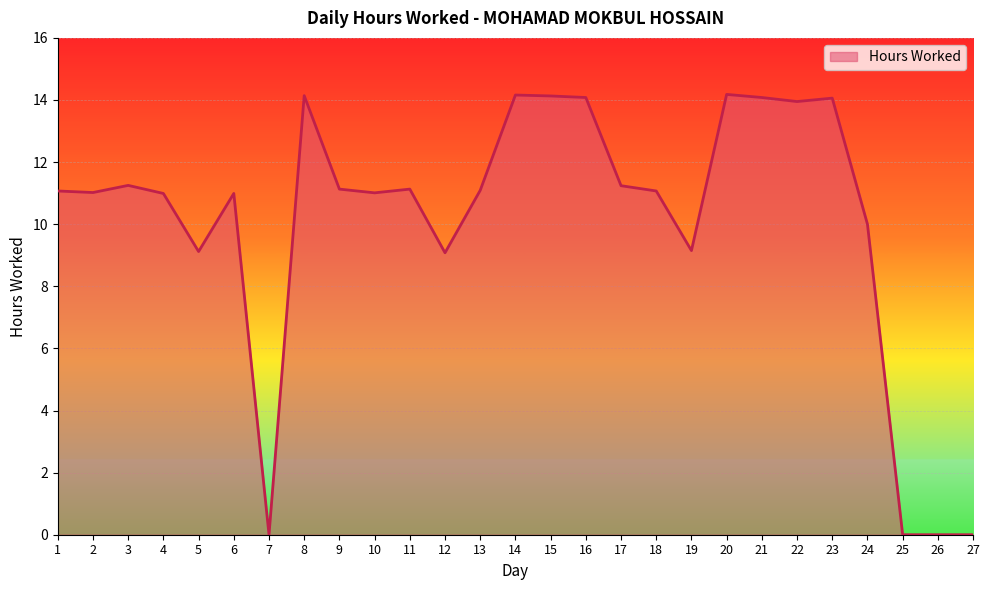

What is the difference between the maximum and minimum values?

14.2